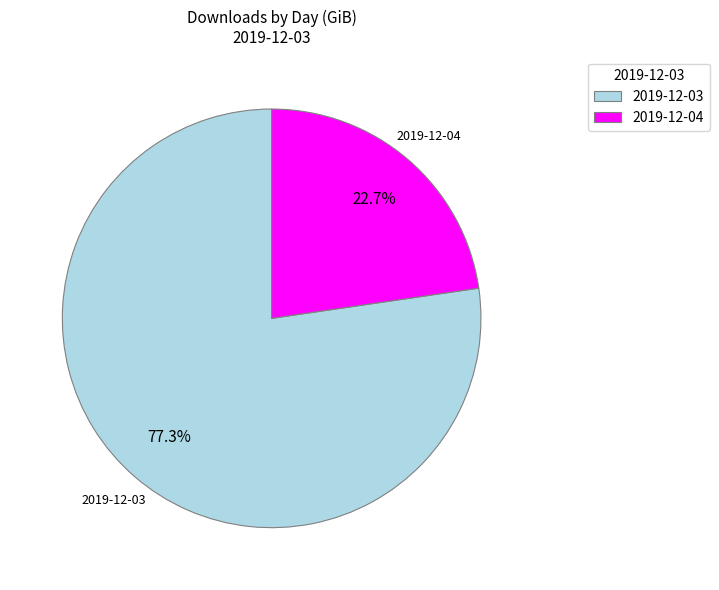

Which category has the biggest portion of the pie?

2019-12-03